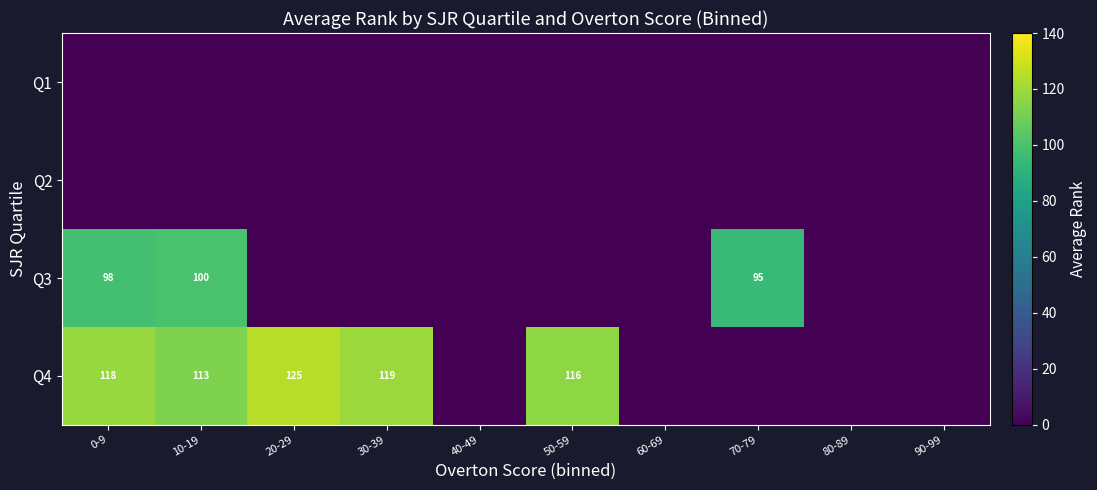

At which category does the chart reach its peak across all series?

20-29